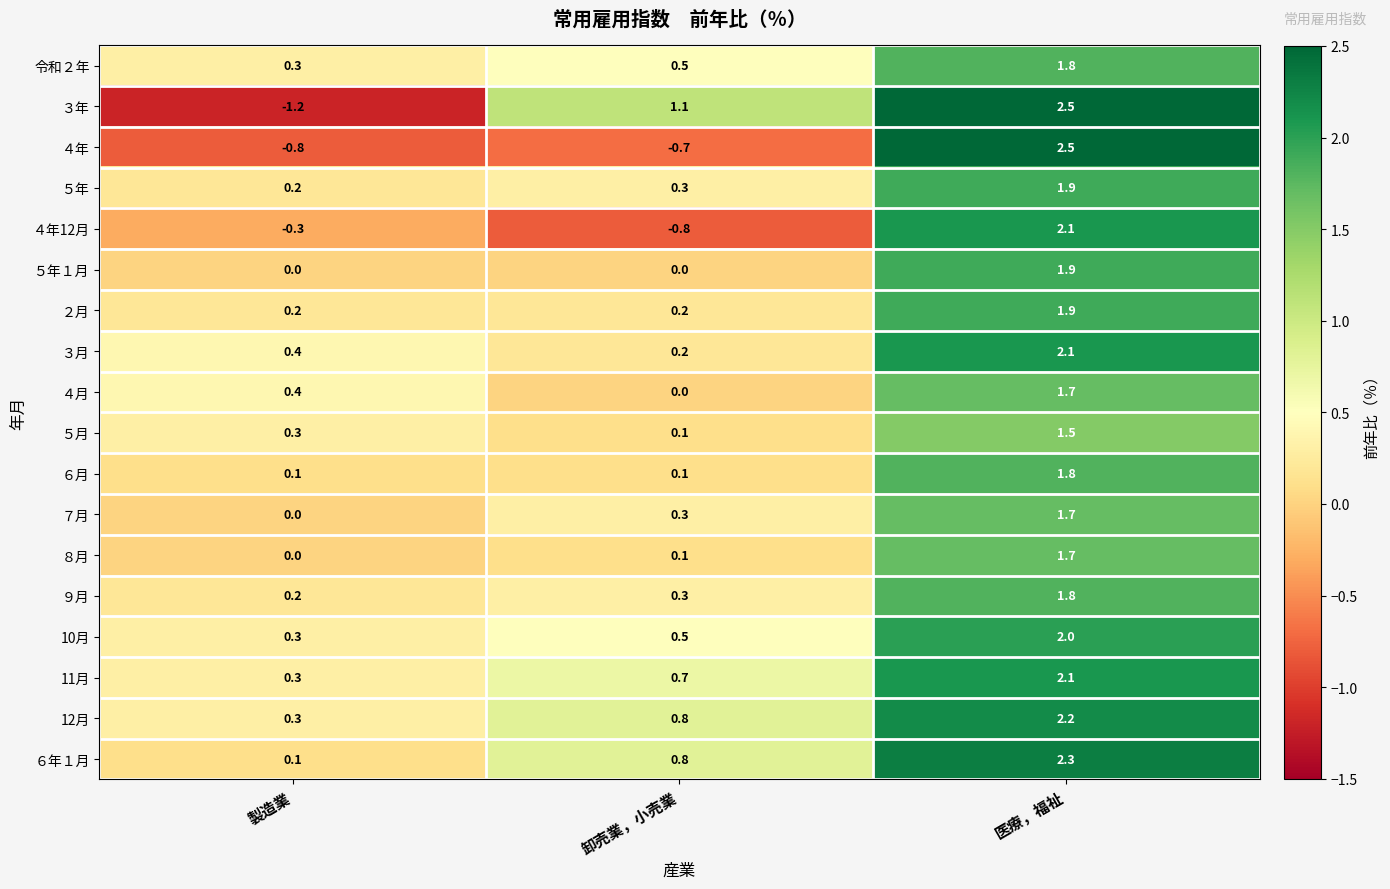

What is the difference between the highest and lowest values at 卸売業，小売業?

1.9